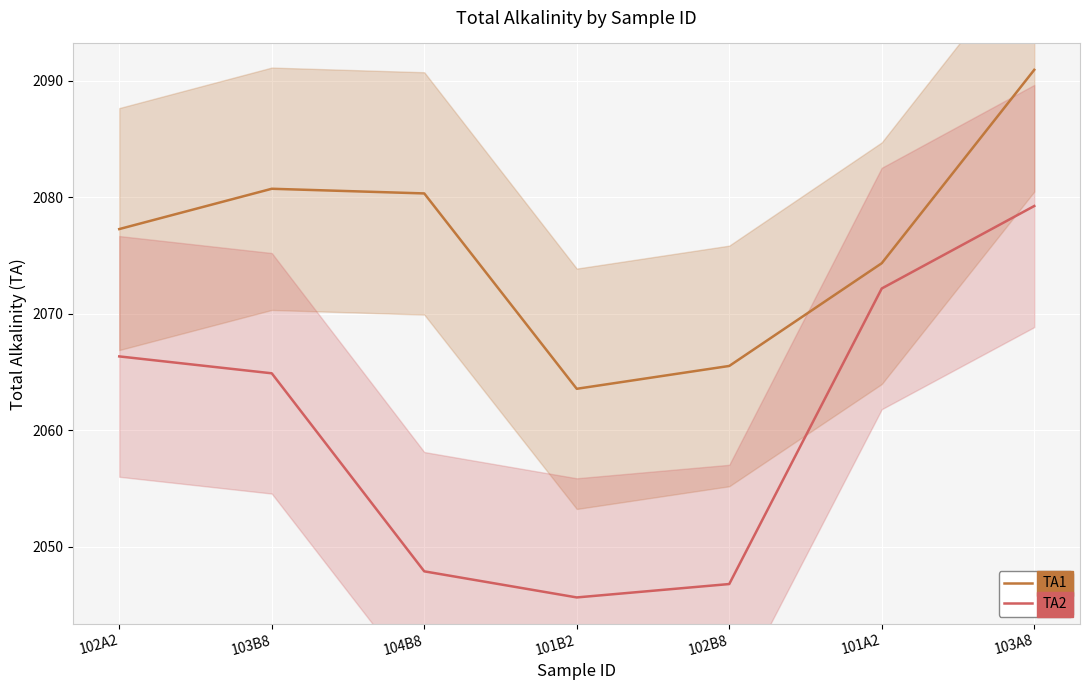

What is the value of the TA2 point at the 2nd from the left?

2064.9